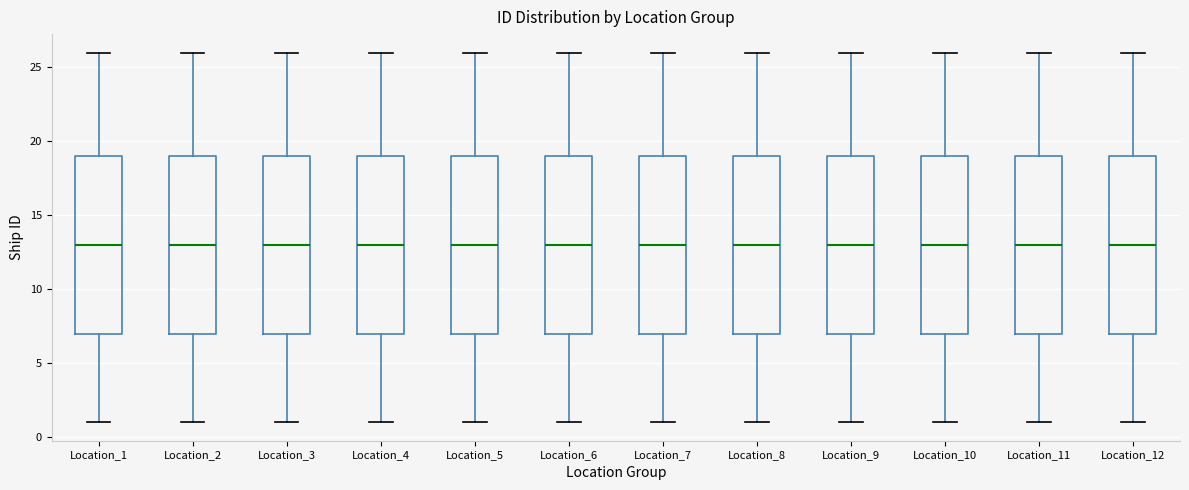

Reading left to right, read every box against the y-axis: the position of its median line, the range the box covers, and the ends of its whiskers. The values are not printed on the chart, so give them approximately, as read against the axis.

Location_1: median 13, box 7 to 19, whiskers 1 to 26
Location_2: median 13, box 7 to 19, whiskers 1 to 26
Location_3: median 13, box 7 to 19, whiskers 1 to 26
Location_4: median 13, box 7 to 19, whiskers 1 to 26
Location_5: median 13, box 7 to 19, whiskers 1 to 26
Location_6: median 13, box 7 to 19, whiskers 1 to 26
Location_7: median 13, box 7 to 19, whiskers 1 to 26
Location_8: median 13, box 7 to 19, whiskers 1 to 26
Location_9: median 13, box 7 to 19, whiskers 1 to 26
Location_10: median 13, box 7 to 19, whiskers 1 to 26
Location_11: median 13, box 7 to 19, whiskers 1 to 26
Location_12: median 13, box 7 to 19, whiskers 1 to 26